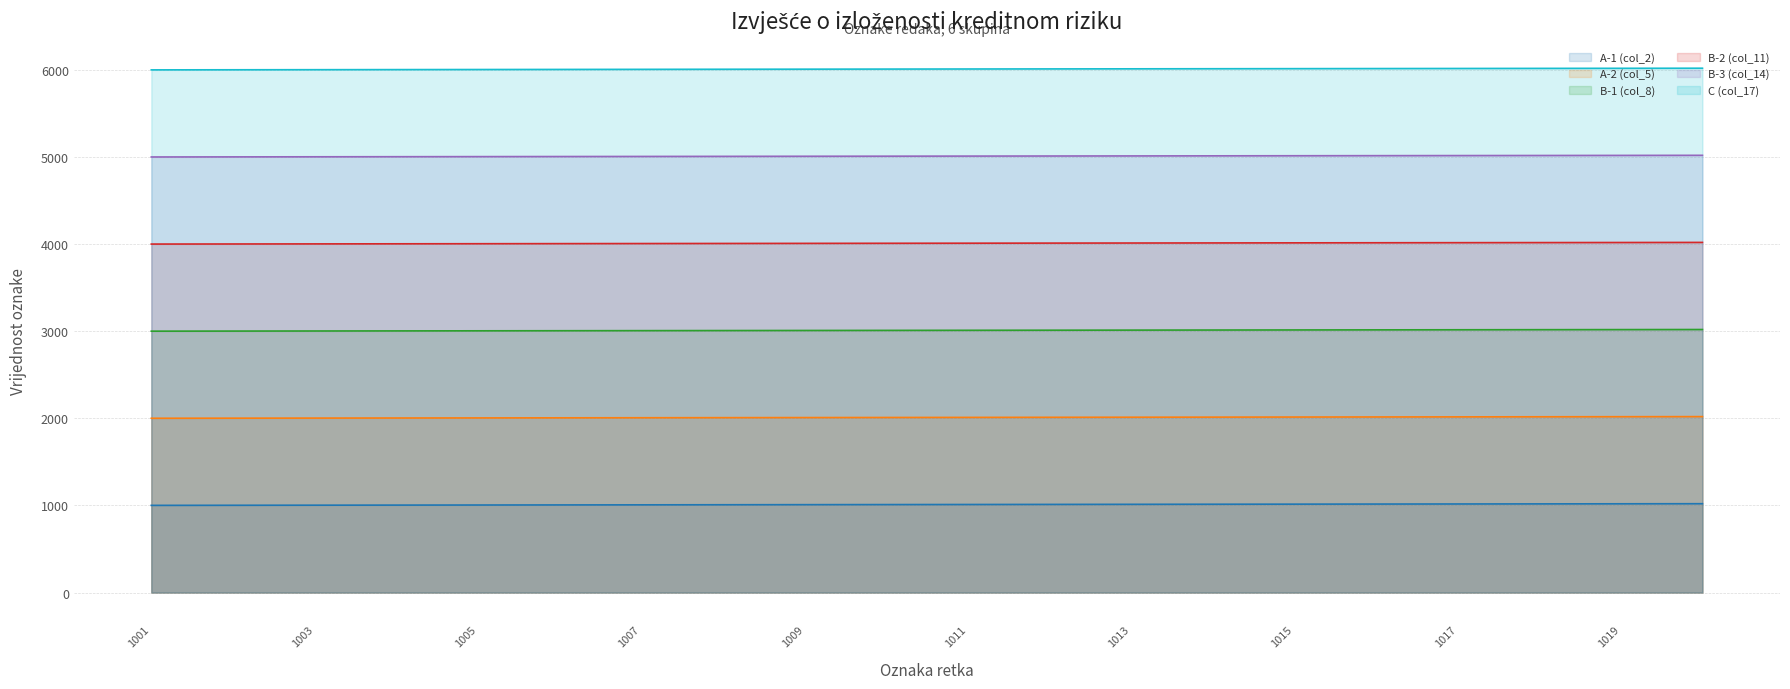

What are all the series names shown in the legend?

A-1 (col_2), A-2 (col_5), B-1 (col_8), B-2 (col_11), B-3 (col_14), C (col_17)